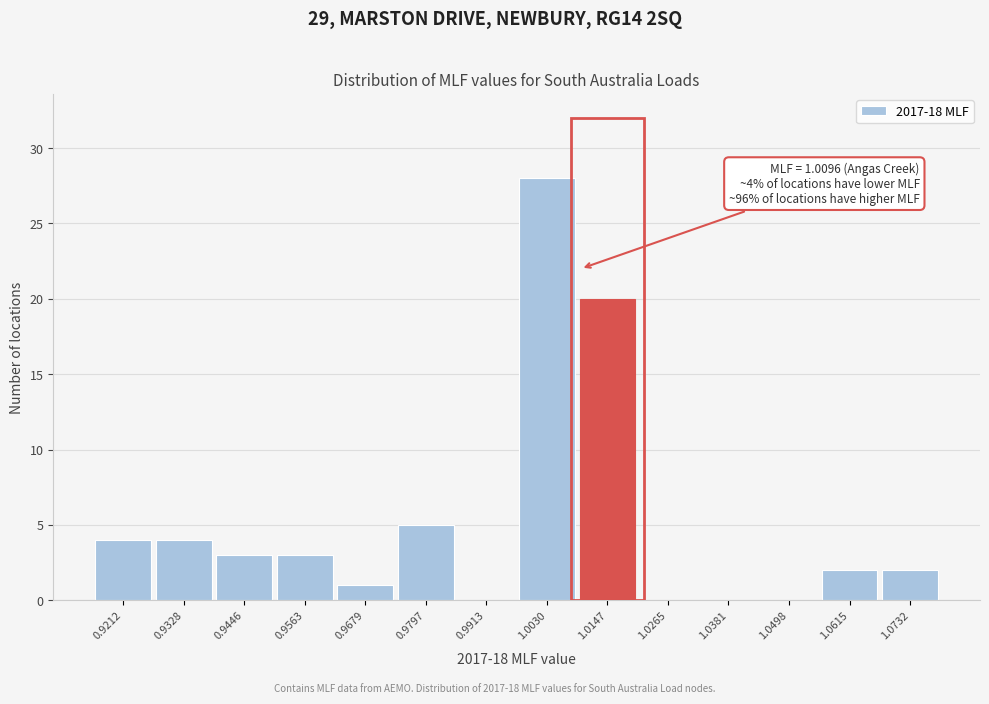

Which range on the x-axis has the tallest bar?

0.998 to 1.008